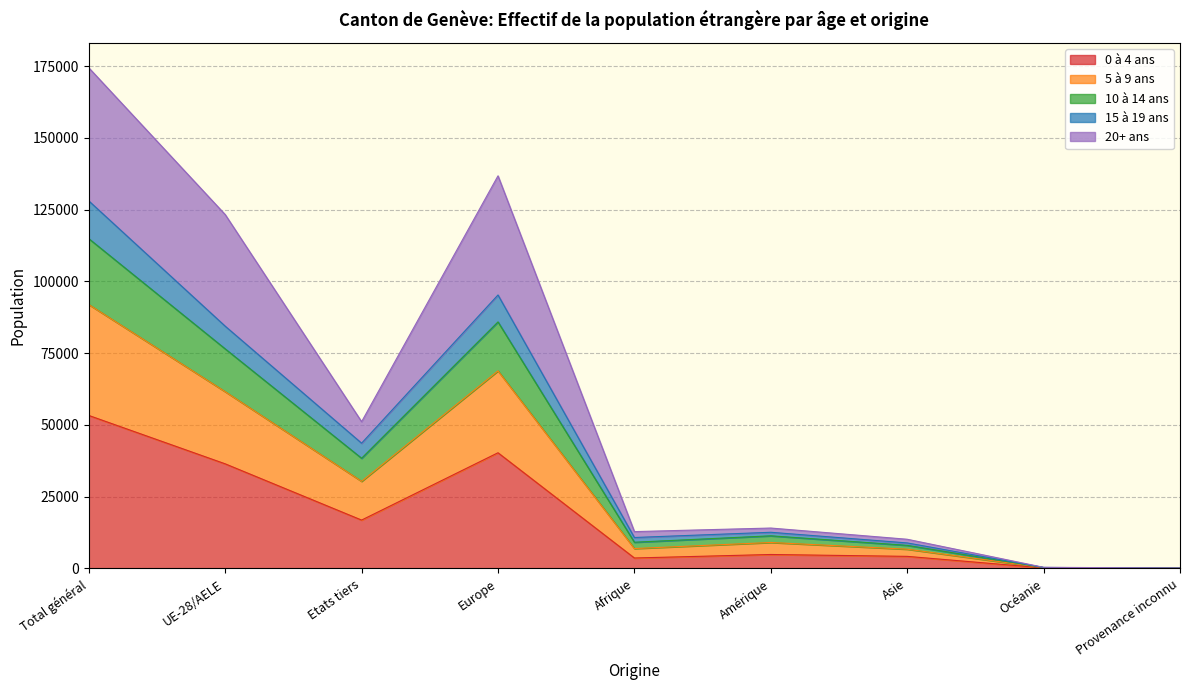

Count the number of data series in this chart.

5